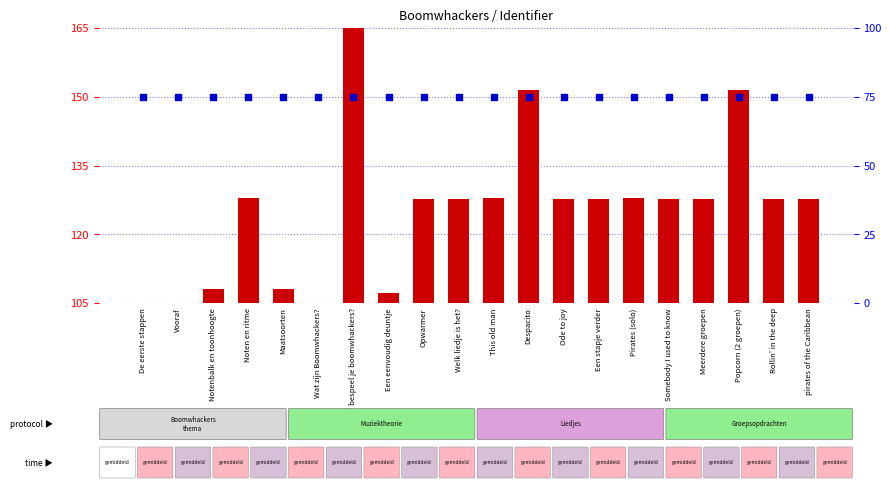

What is the total value across all series at Vooraf?

75.0